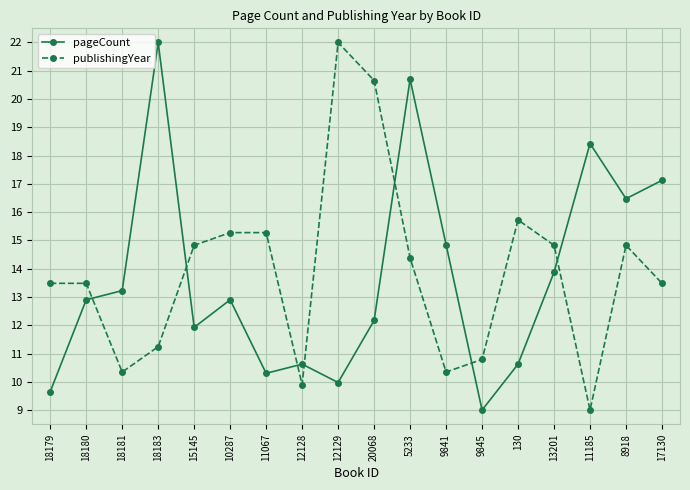

What position from the right is 13201?

4